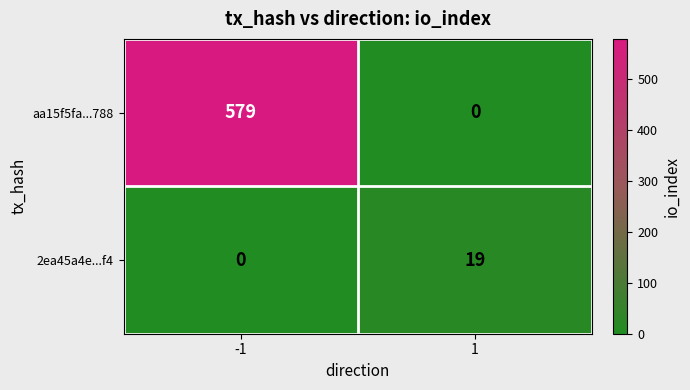

Reading left to right, list all the values displayed in this chart.

aa15f5fa...788: -1=579	1=0
2ea45a4e...f4: -1=0	1=19